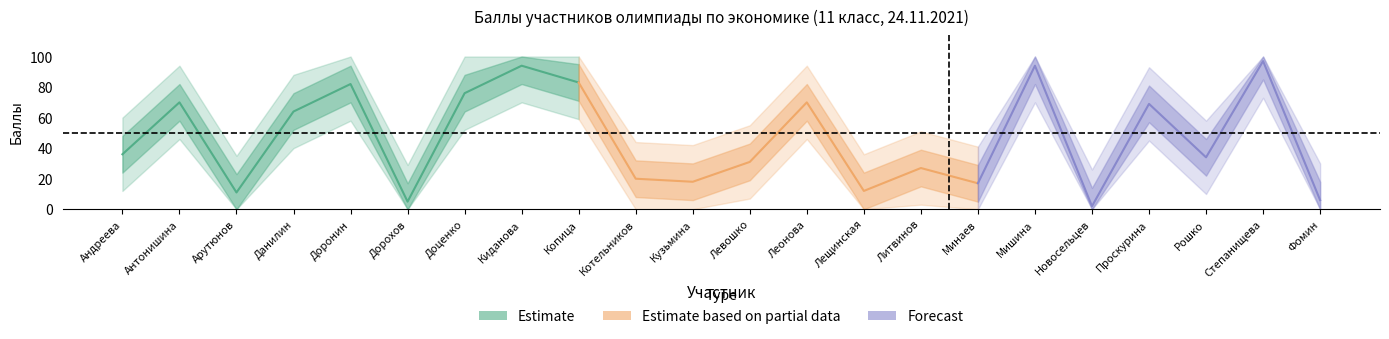

Approximately how many times larger is the value at Антонишина compared to Мишина?

0.7